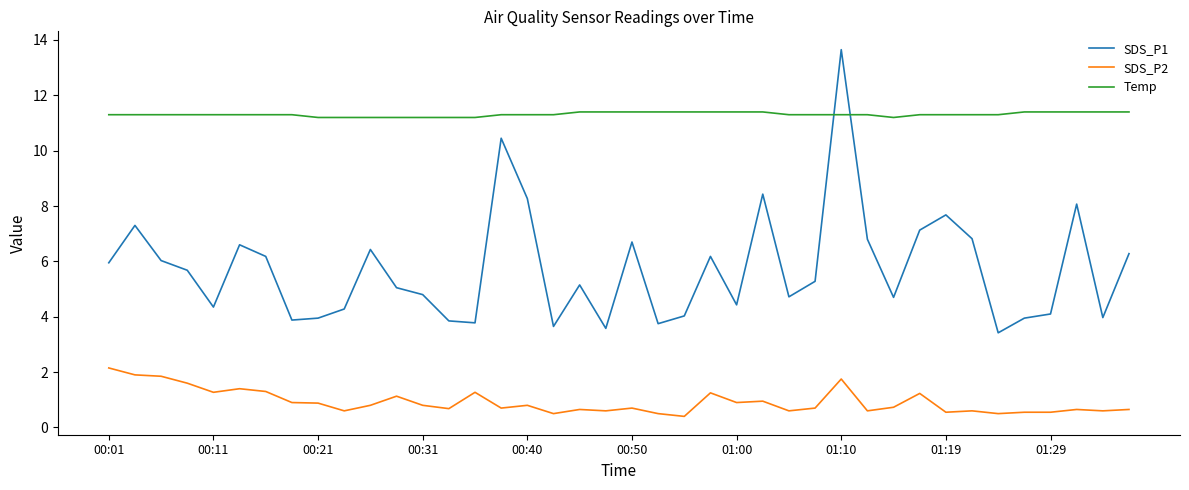

List the series in order of their peak value, highest first.

SDS_P1, Temp, SDS_P2